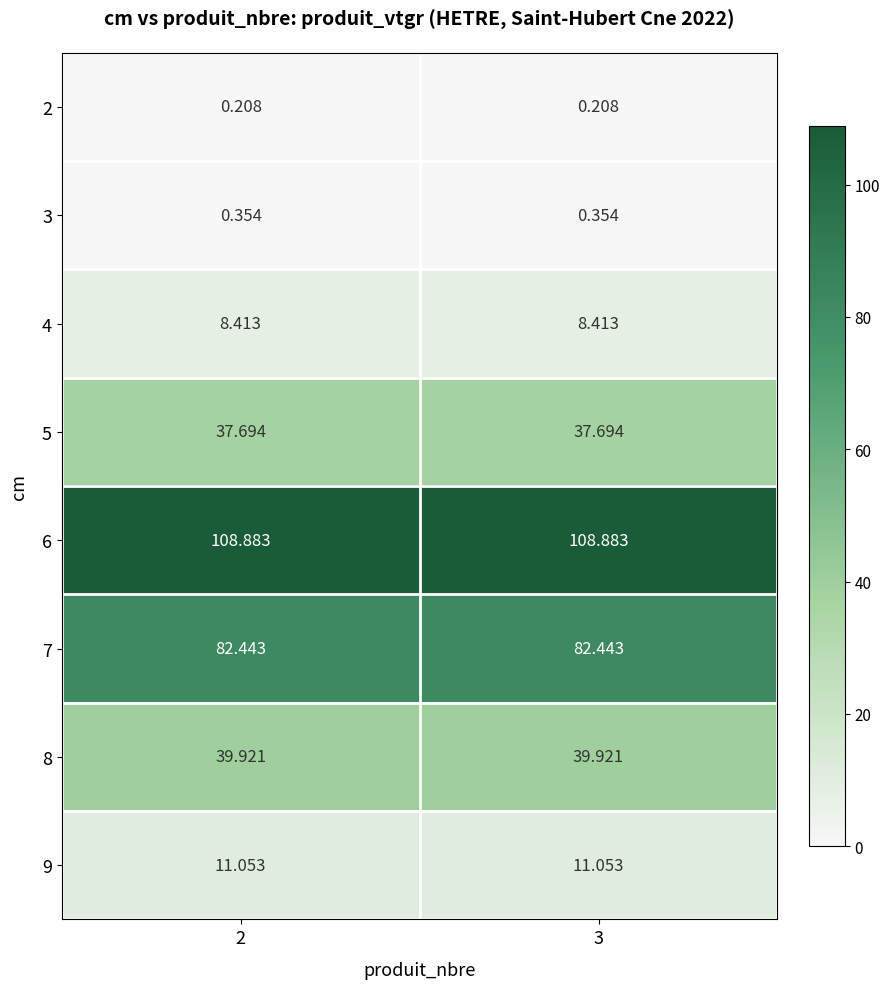

Is the value of 9 at 2 greater than the value of 4 at 2?

Yes